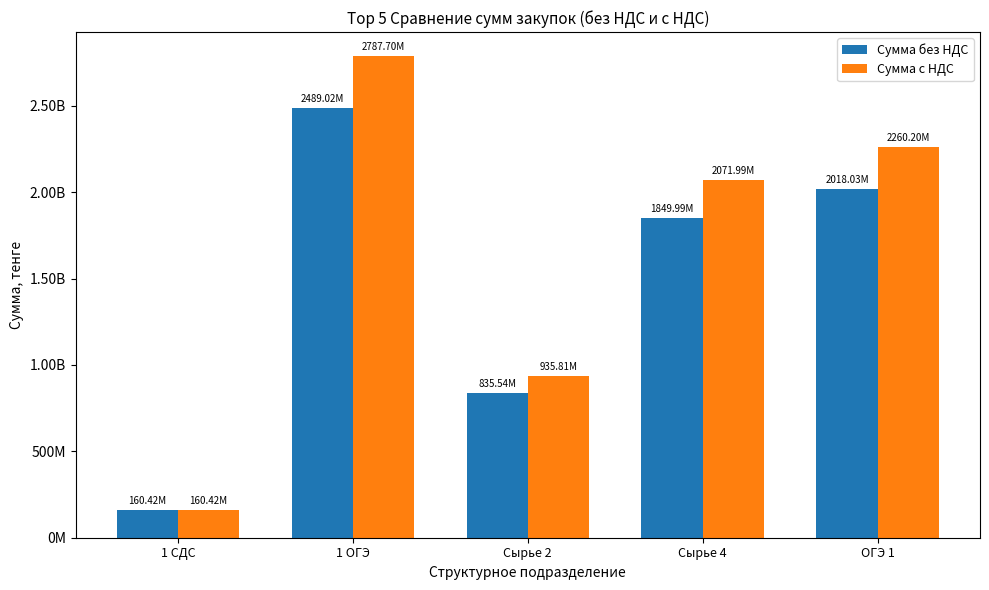

What is the difference between the second highest and minimum values in the Сумма с НДС series?

2099772260.1